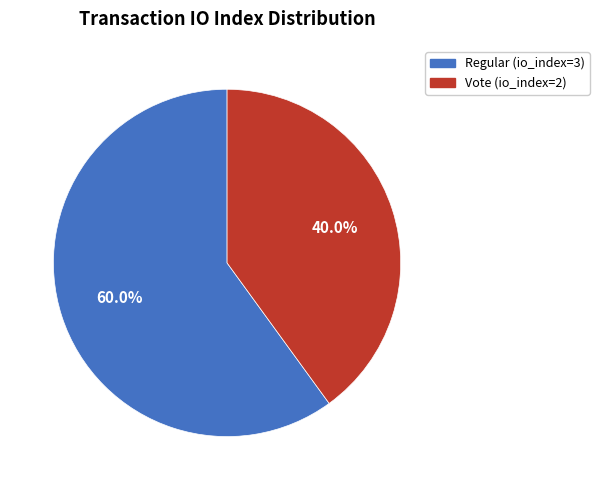

Do Regular (io_index=3) and Vote (io_index=2) together represent more than half of the pie?

Yes